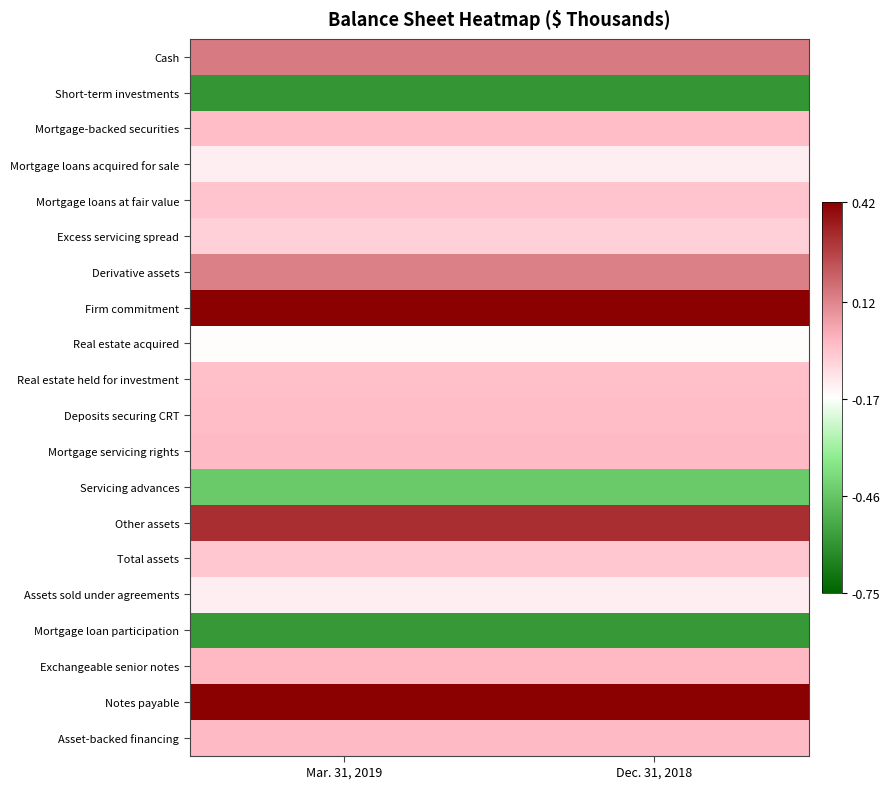

At Dec. 31, 2018, list the series in order from largest to smallest.

Firm commitment, Notes payable, Other assets, Cash, Derivative assets, Exchangeable senior notes, Asset-backed financing, Mortgage servicing rights, Deposits securing CRT, Mortgage-backed securities, Real estate held for investment, Mortgage loans at fair value, Total assets, Excess servicing spread, Assets sold under agreements, Mortgage loans acquired for sale, Real estate acquired, Servicing advances, Mortgage loan participation, Short-term investments